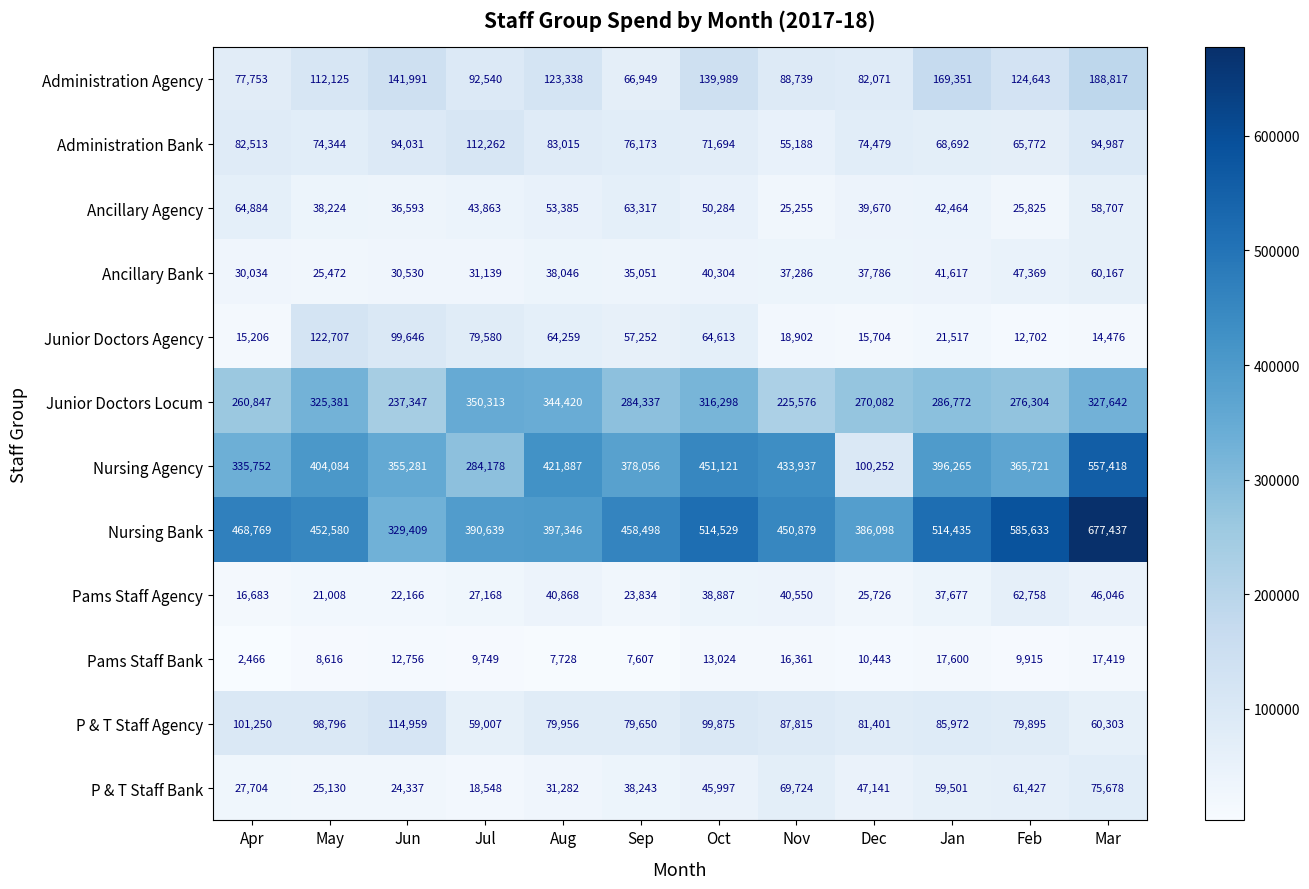

At how many categories does at least one series exceed 340133?

12